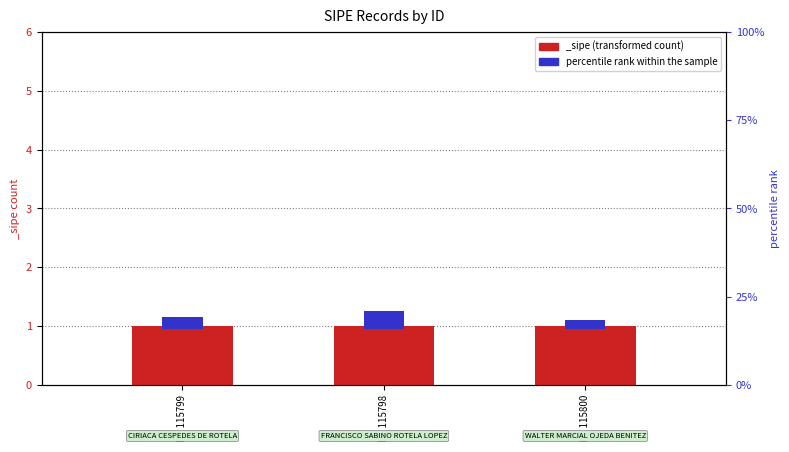

Count the values in the range 0 to 1.

3